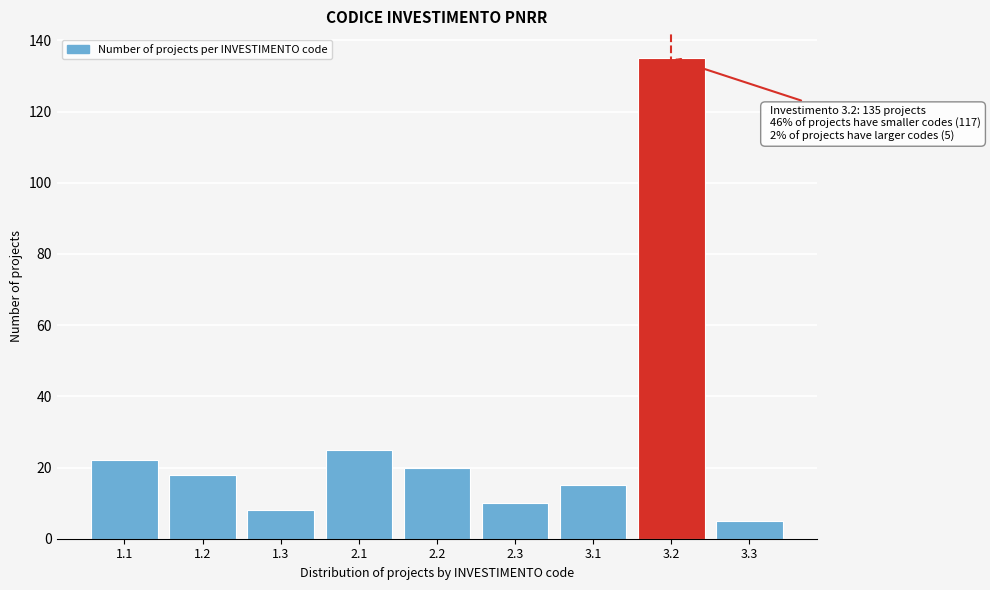

Reading left to right, extract all data points from this chart.

22	18	8	25	20	10	15	135	5